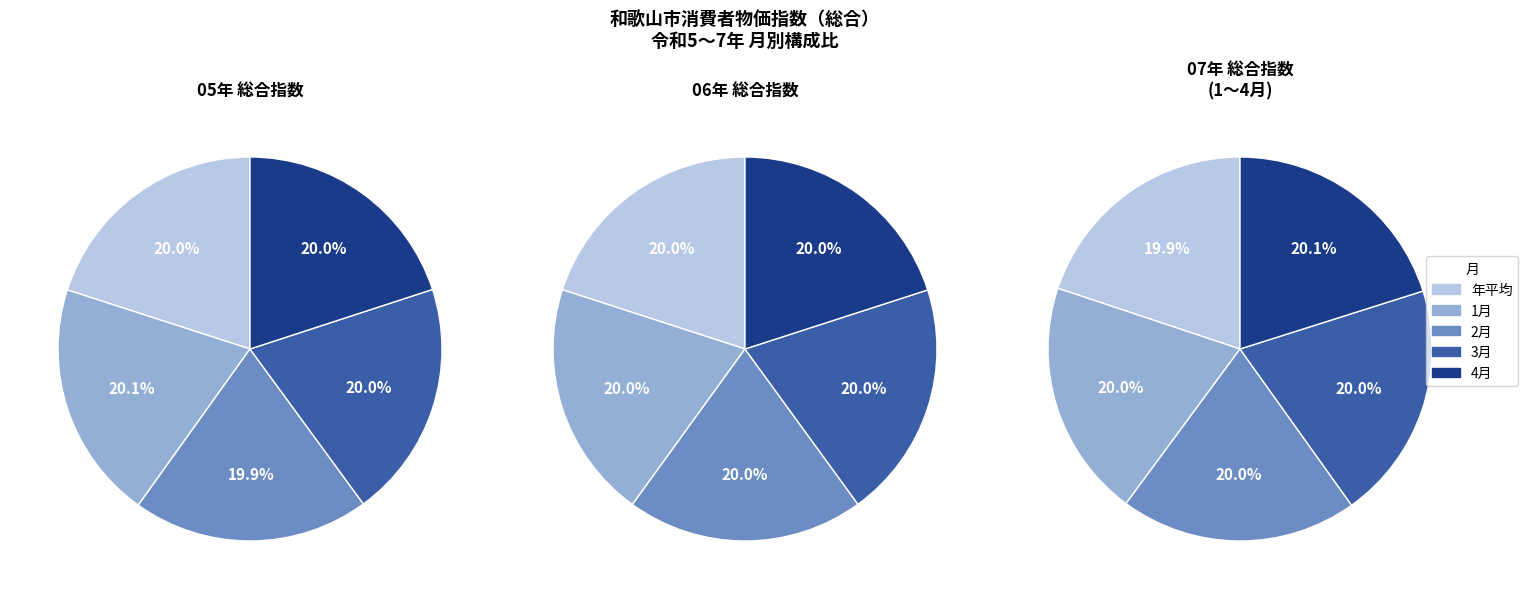

Is the sum of 06年 and 05年 greater than half?

Yes